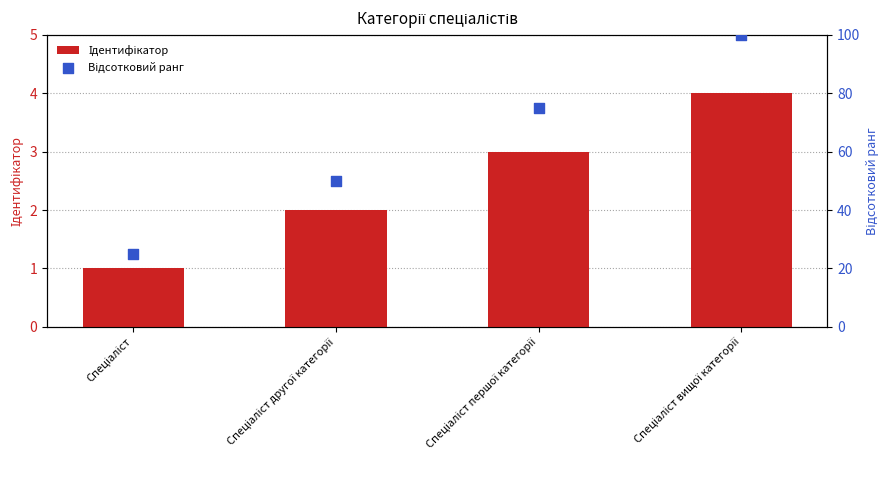

Is the value of Відсотковий ранг at Спеціаліст першої категорії greater than the value of Ідентифікатор at Спеціаліст першої категорії?

Yes